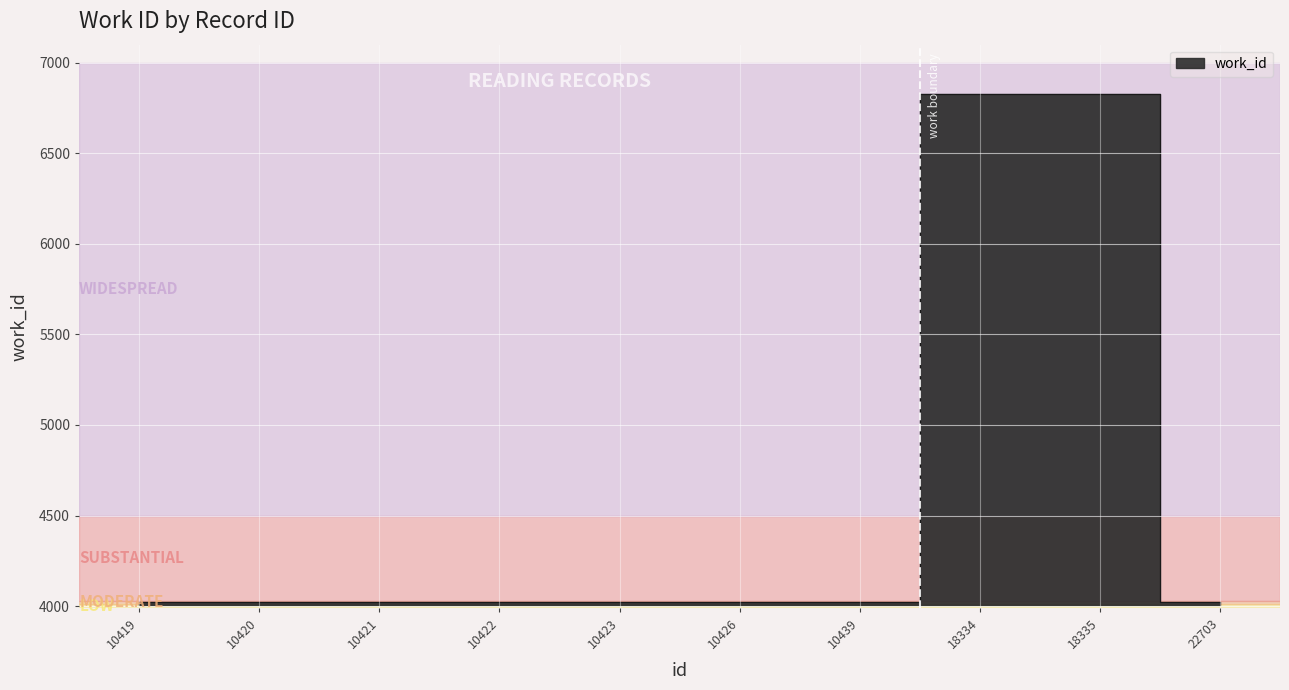

How many lines are shown in the chart?

1